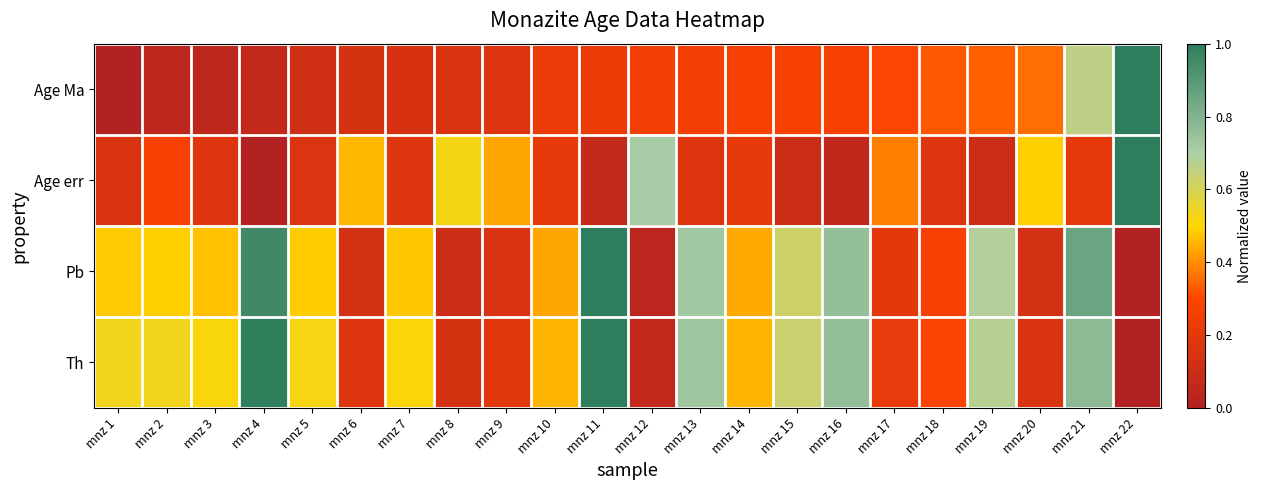

What is the difference between the highest and lowest values at mnz 18?

0.2